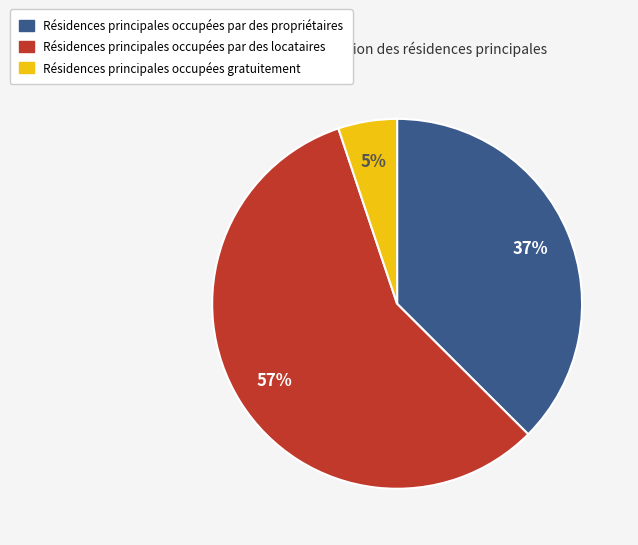

How many segments does this pie chart have?

3